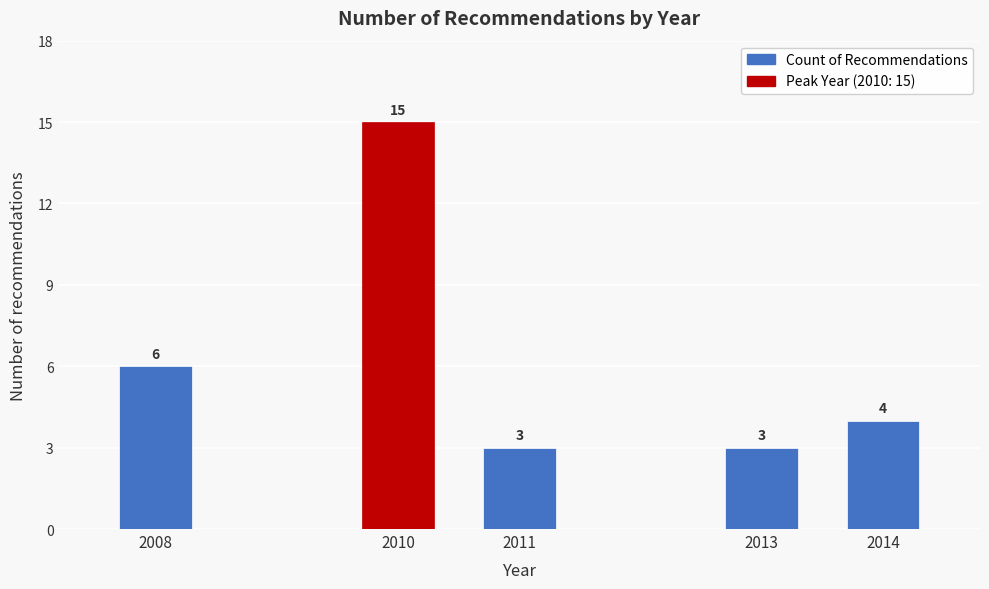

Reading right to left, transcribe all the data shown in this chart.

4	3	3	15	6